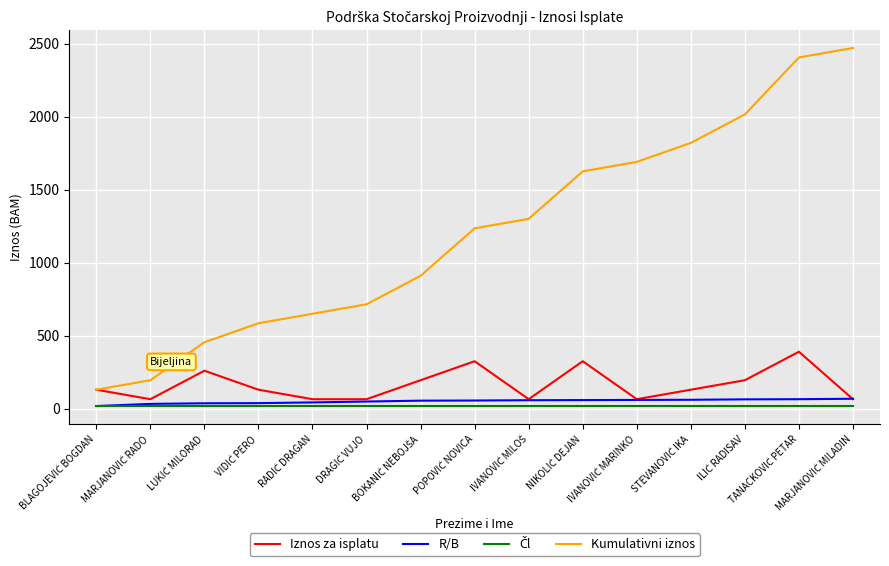

Count the number of categories in the chart.

15